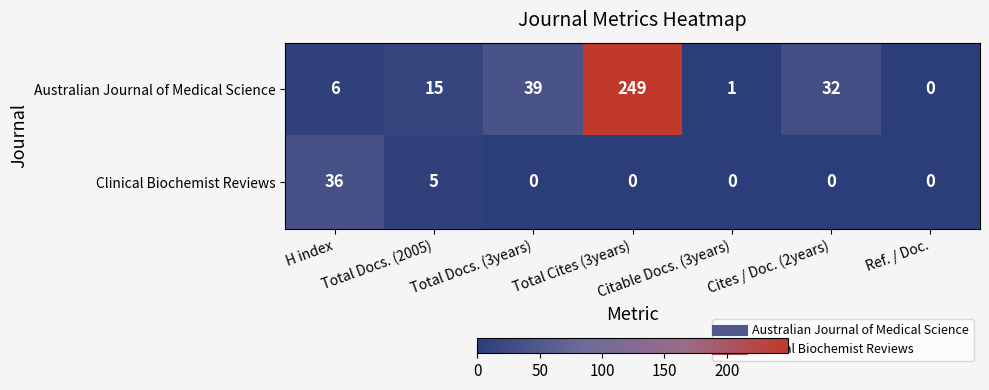

True or false: Clinical Biochemist Reviews has a value of 0 at Citable Docs. (3years).

True